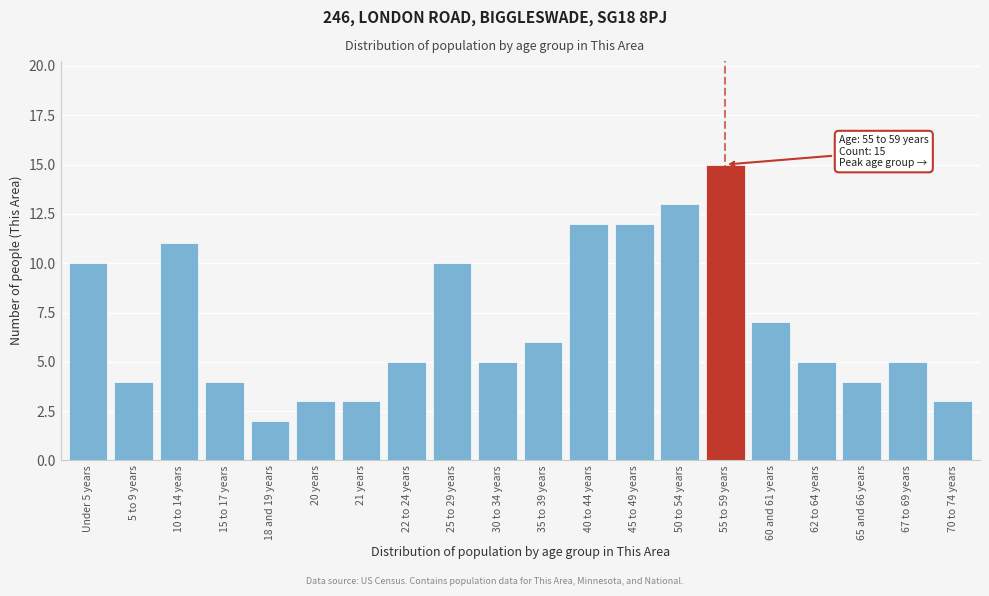

Reading left to right, what are all the values shown in this chart?

10	4	11	4	2	3	3	5	10	5	6	12	12	13	15	7	5	4	5	3